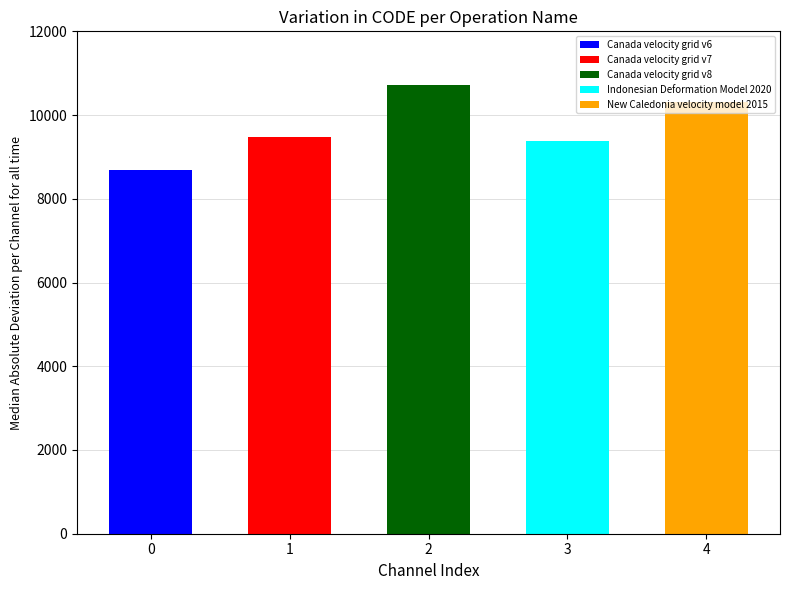

What position from the right is Canada velocity grid v6?

5